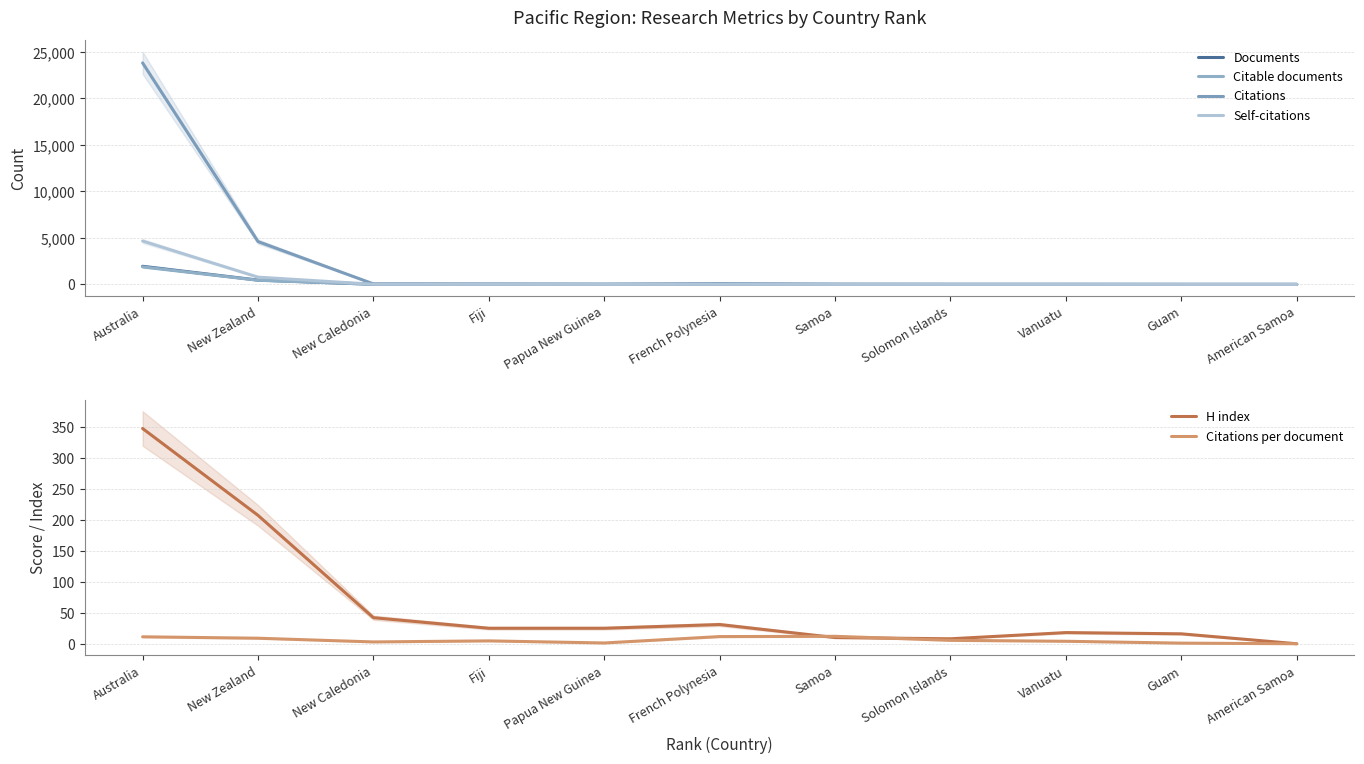

Between Papua New Guinea and French Polynesia, which series saw the biggest shift?

Citations